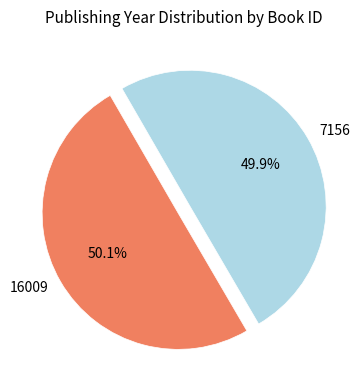

Is there a majority slice in this chart?

Yes